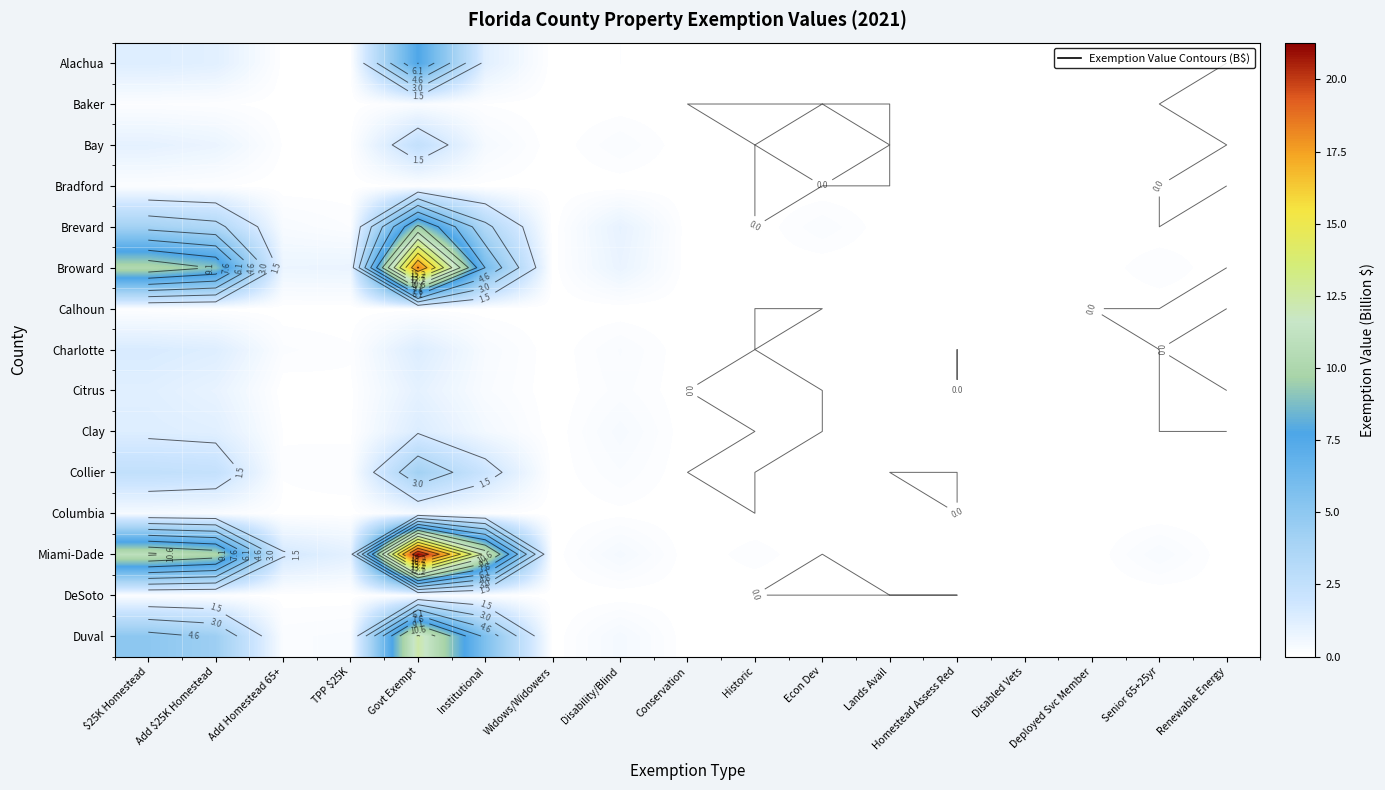

What is the total value across all series at TPP $25K?

2.9